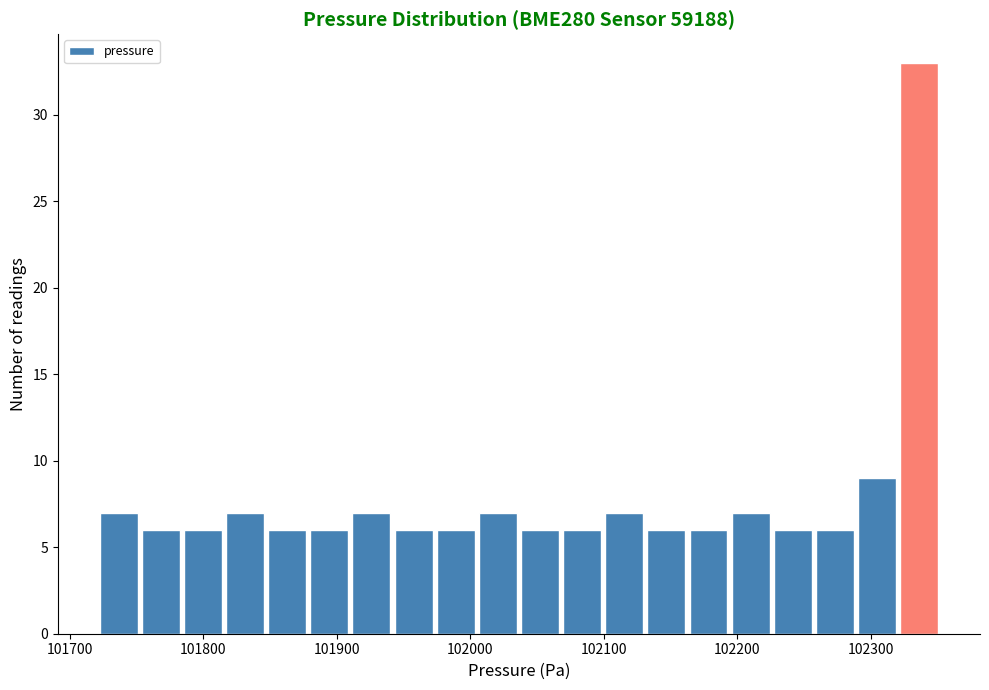

Read against the x-axis, roughly where is the centre of the tallest bar?

102340